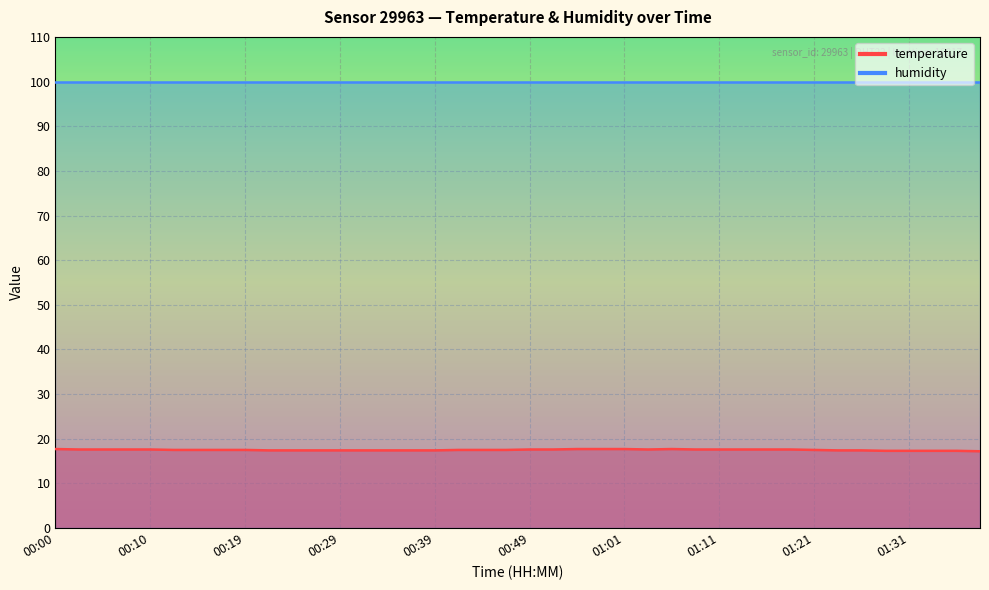

Where is the first local minimum?

01:04